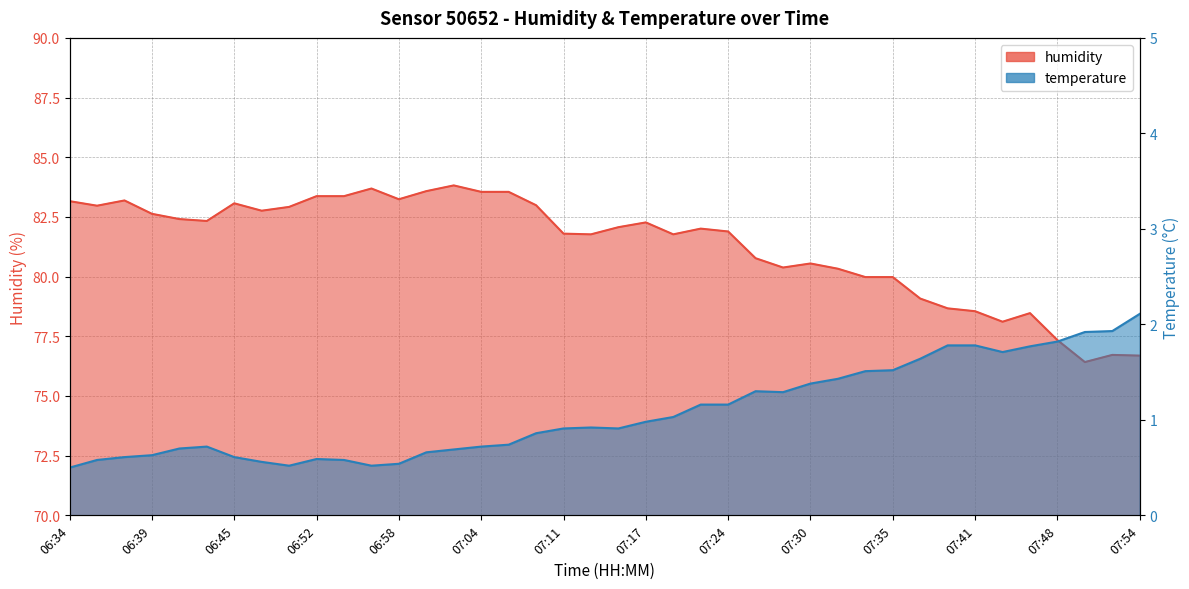

Does the chart display data point markers on the line(s)?

No